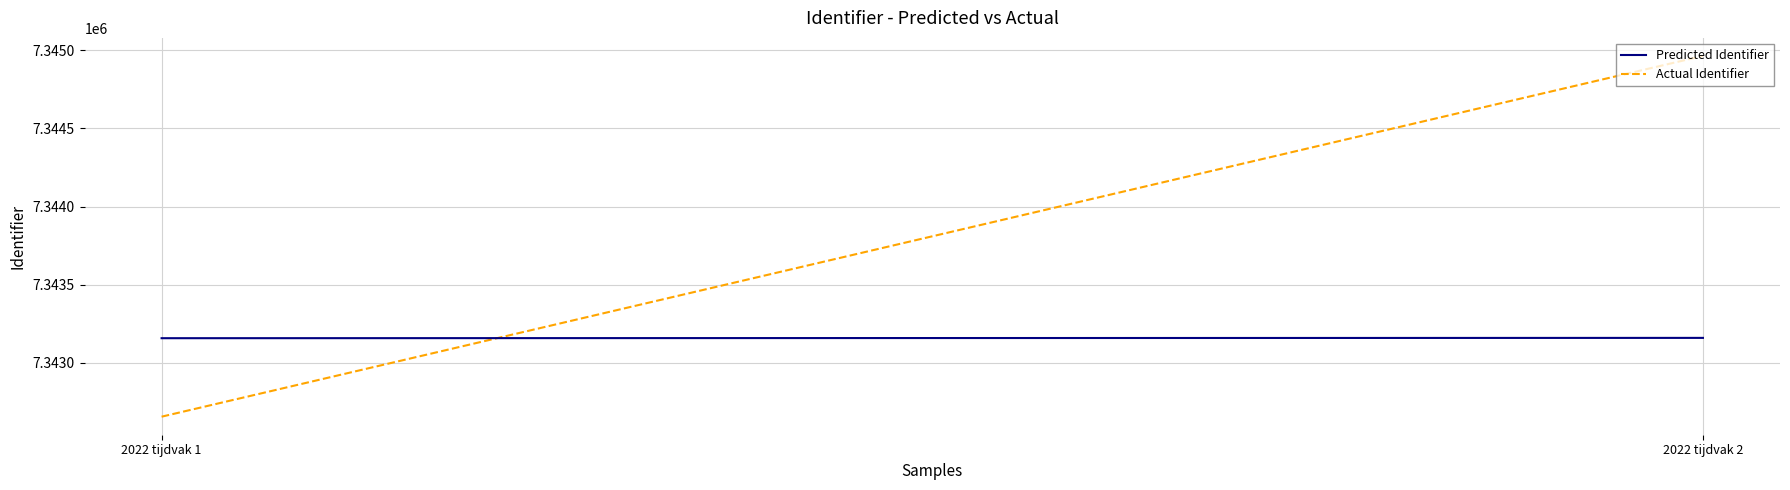

Between 2022 tijdvak 2 and 2022 tijdvak 1, which is larger?

2022 tijdvak 2